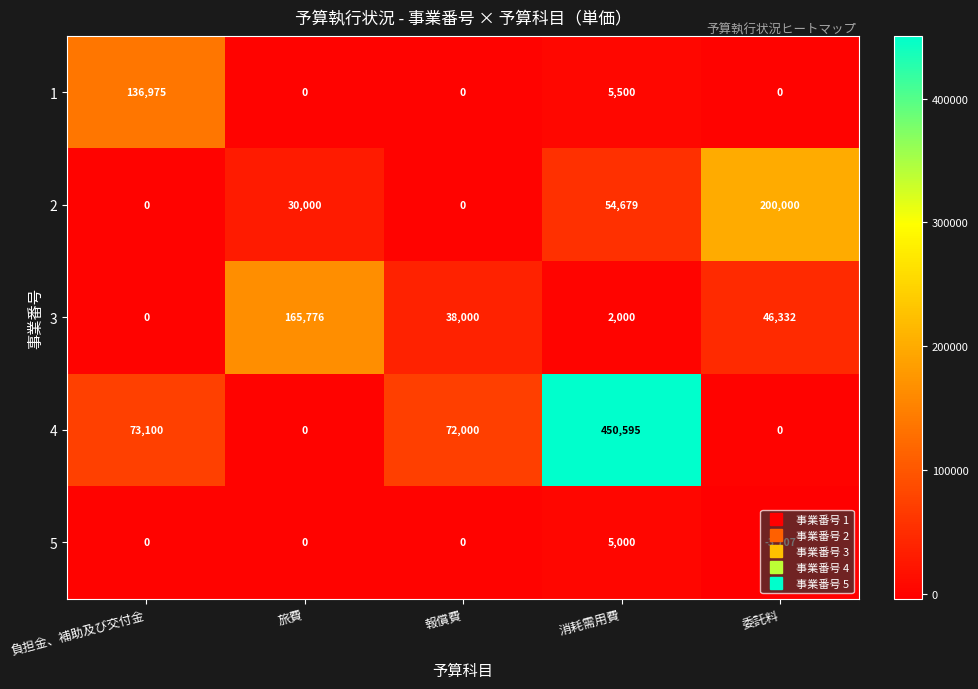

Which series has the widest spread of values?

4